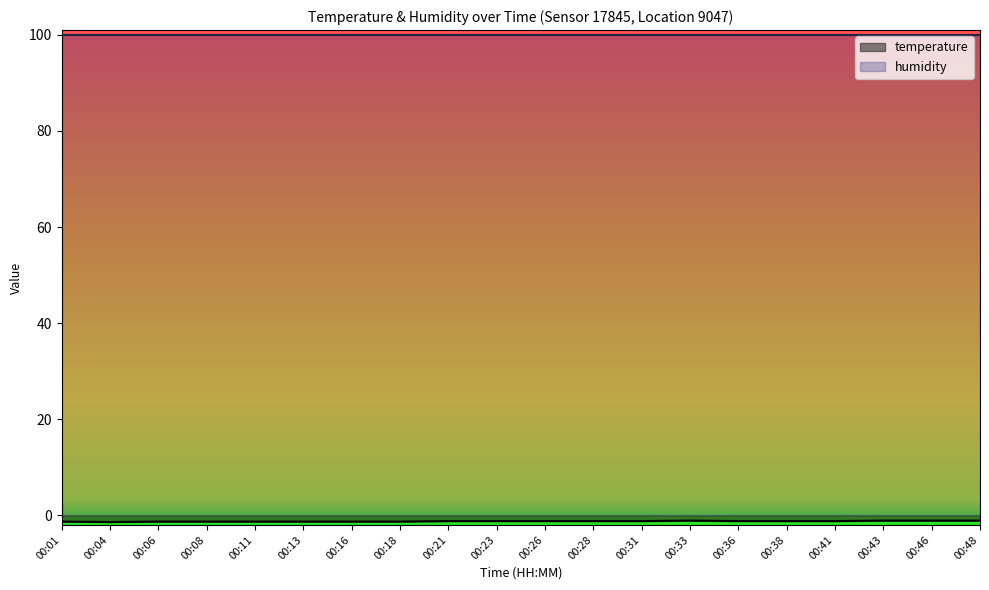

List the labels in order of value, largest first.

00:33, 00:43, 00:46, 00:48, 00:21, 00:23, 00:26, 00:28, 00:31, 00:36, 00:38, 00:41, 00:01, 00:06, 00:08, 00:11, 00:13, 00:16, 00:18, 00:04